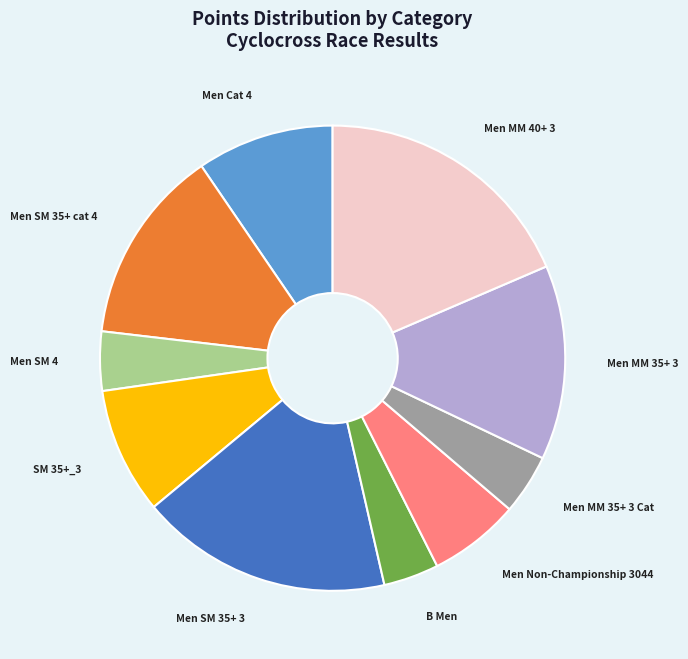

Which slice is the largest?

Men MM 40+ 3